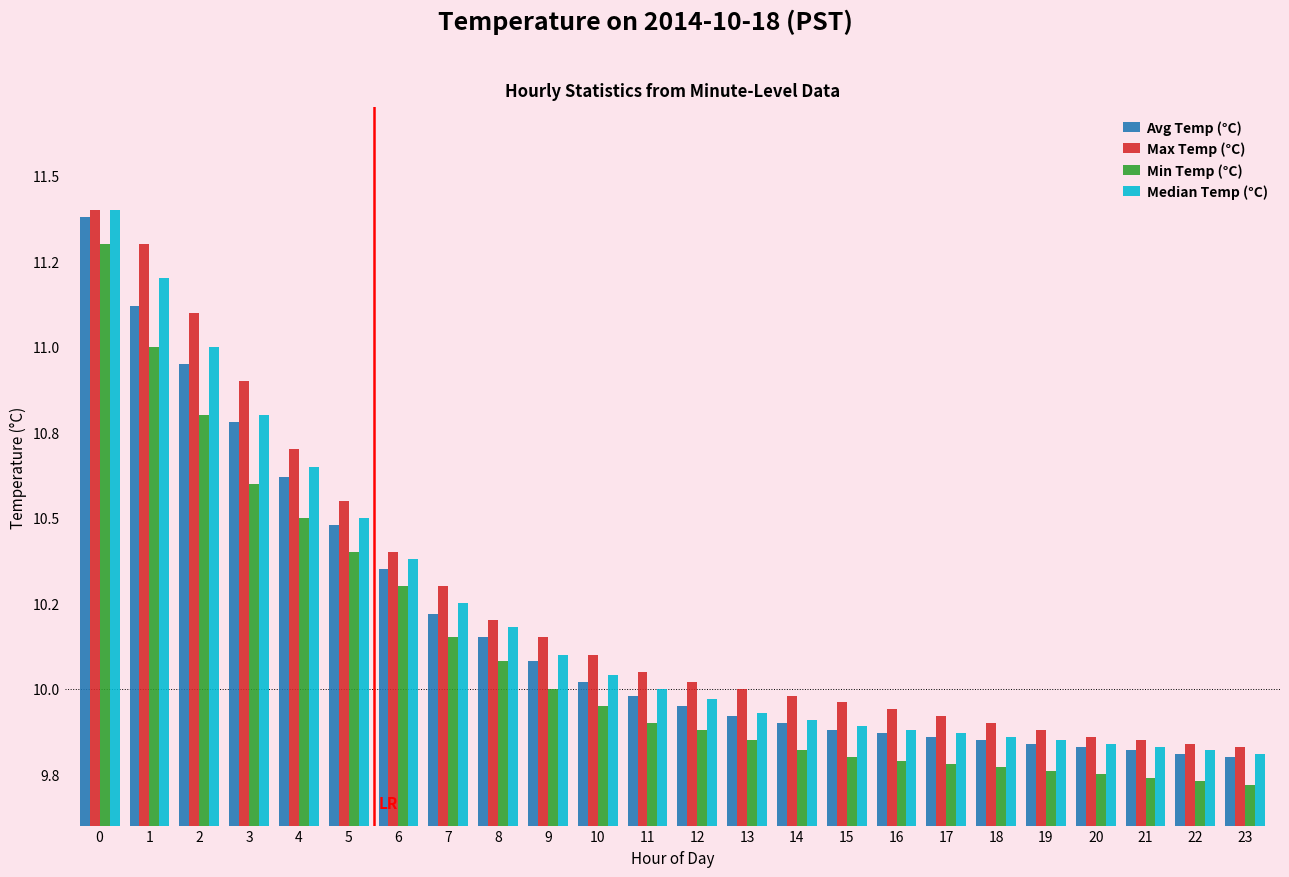

Does the chart contain stacked bars?

No